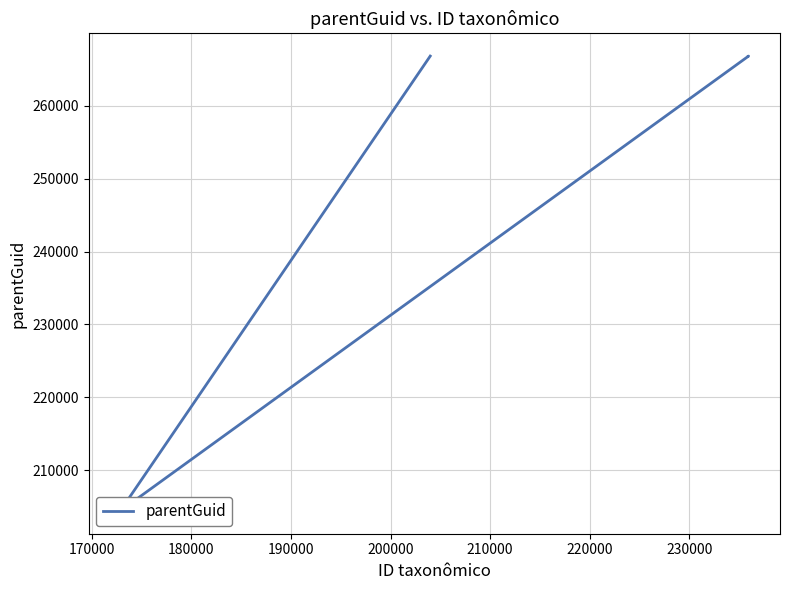

What is the maximum value shown in the chart?

266789